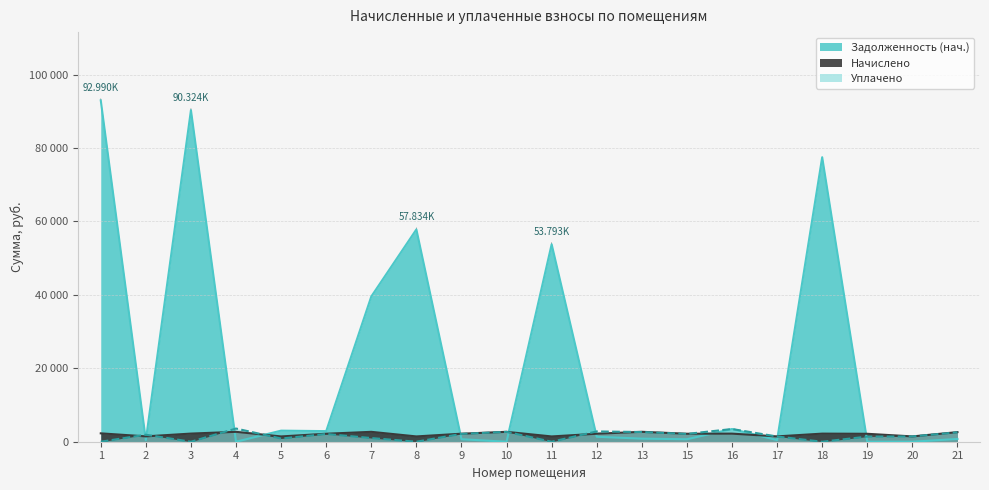

True or false: Начислено and Уплачено intersect in this chart.

True